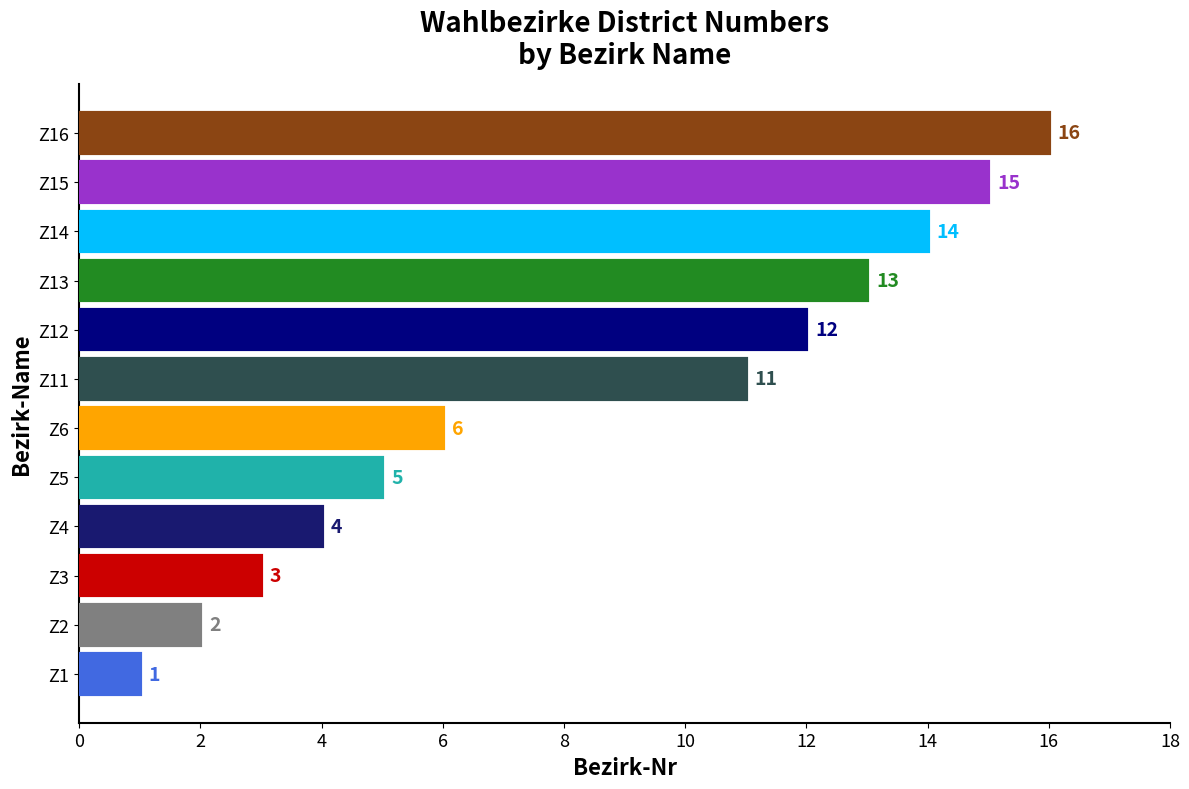

Which has a higher value, Z5 or Z12?

Z12